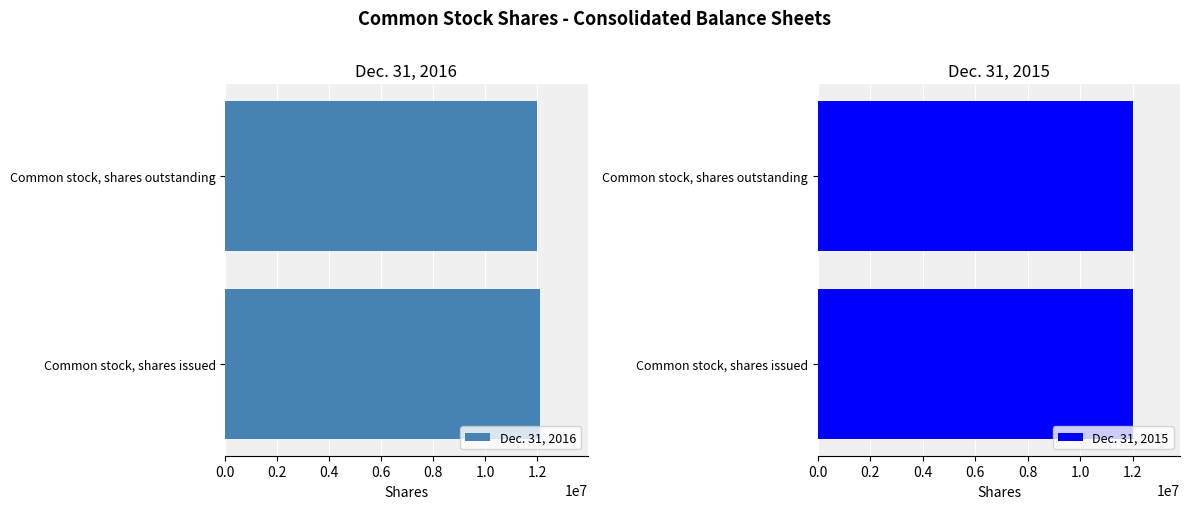

True or false: Dec. 31, 2016 has a value of 2591786 at Common stock, shares issued.

False